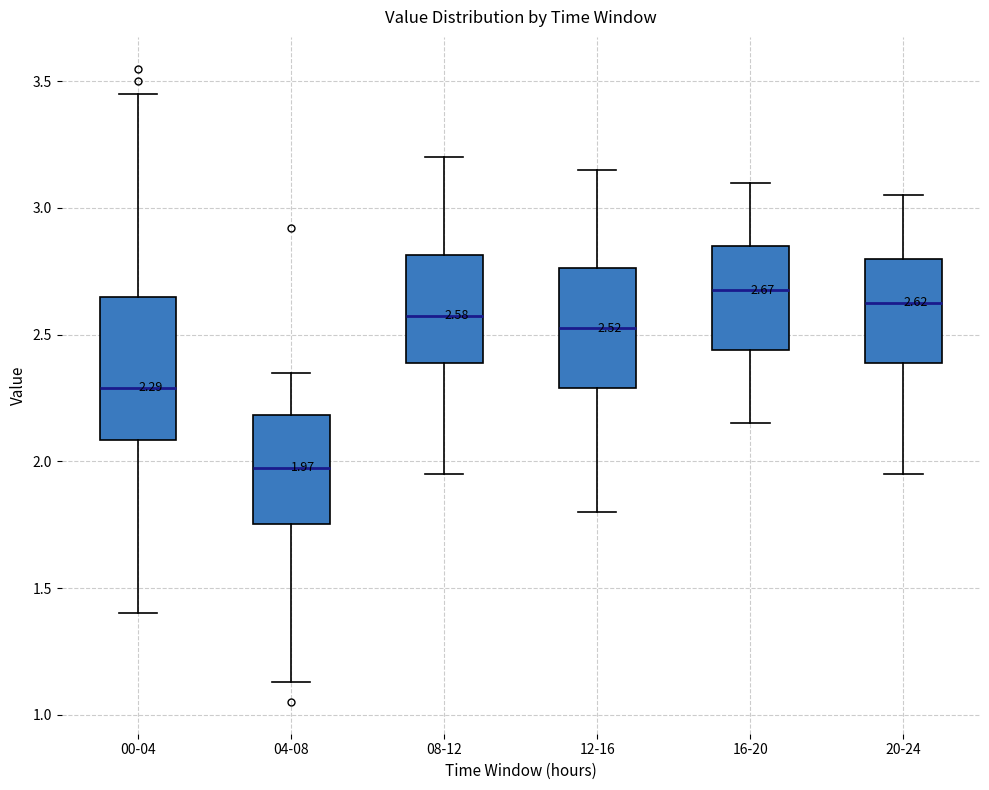

Which box is the tallest, from its lower edge to its upper edge?

00-04